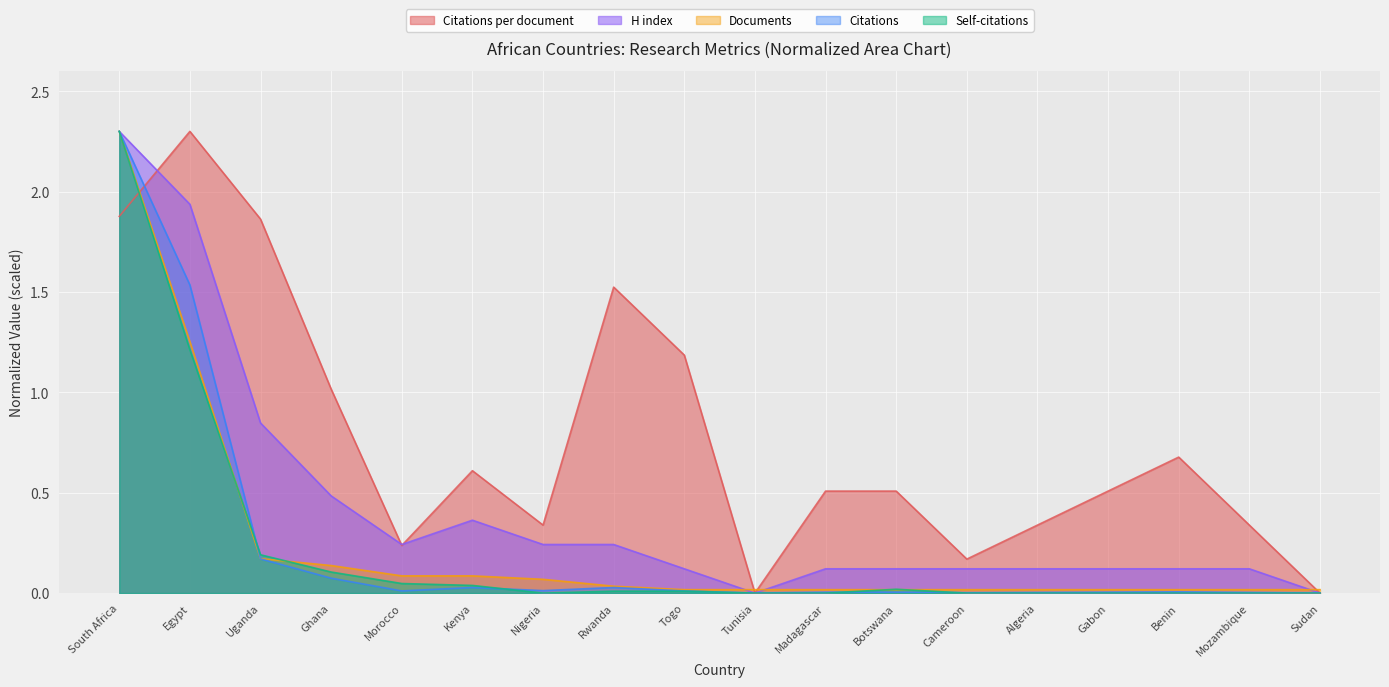

The value of Citations per document at Nigeria is 0.6. True or false?

False